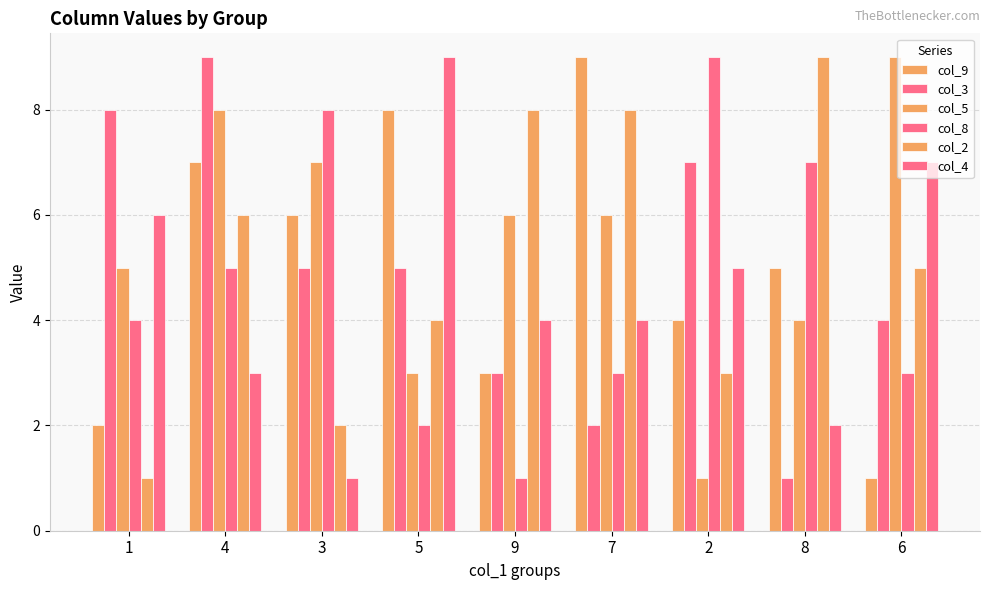

How many data points does each series have?

9